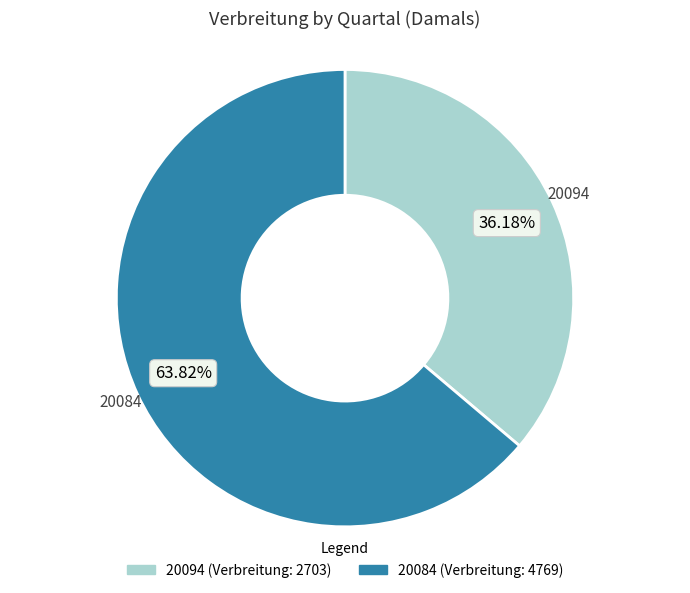

To the nearest percent, what percentage of the pie is 20094?

36%